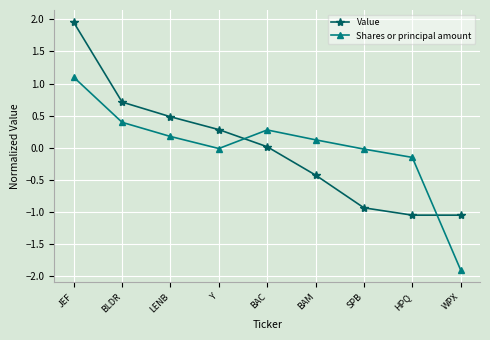

What is the difference between the maximum and minimum values in the Value series?

3.0